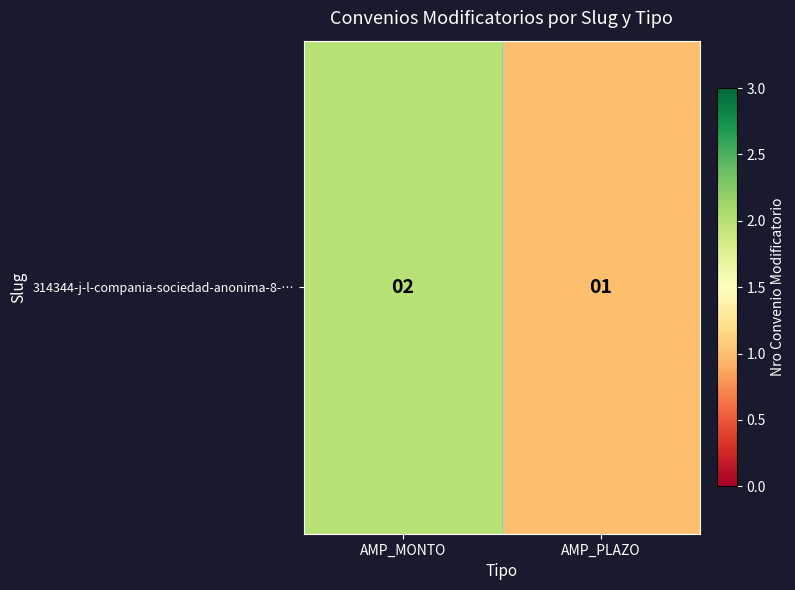

Read the value at AMP_MONTO.

2